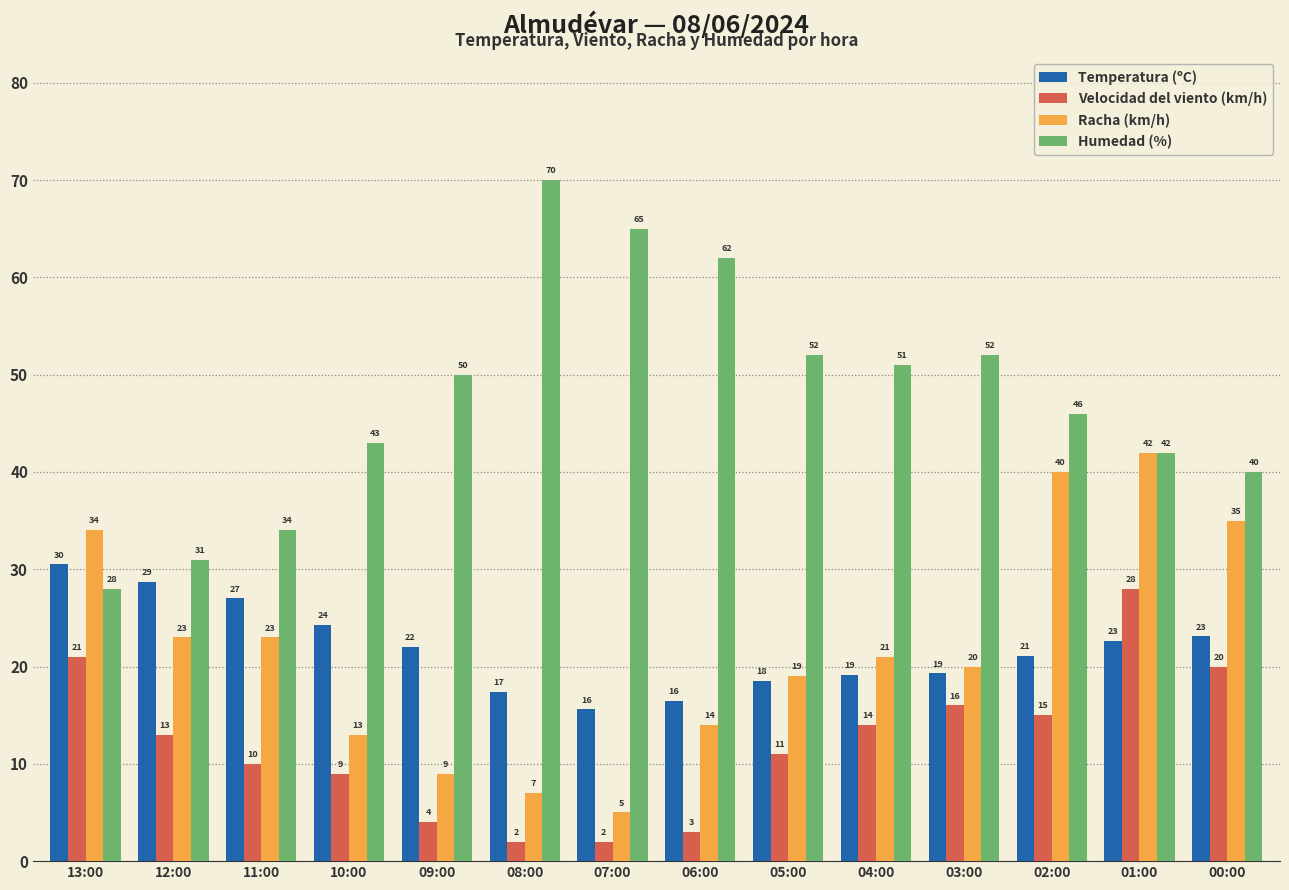

What is the label of the 13th bar from the right?

12:00